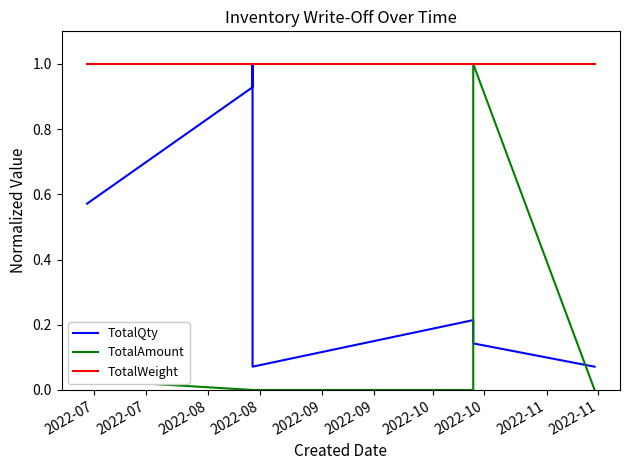

Is it true that TotalQty equals 0.1 at 2022-10?

True